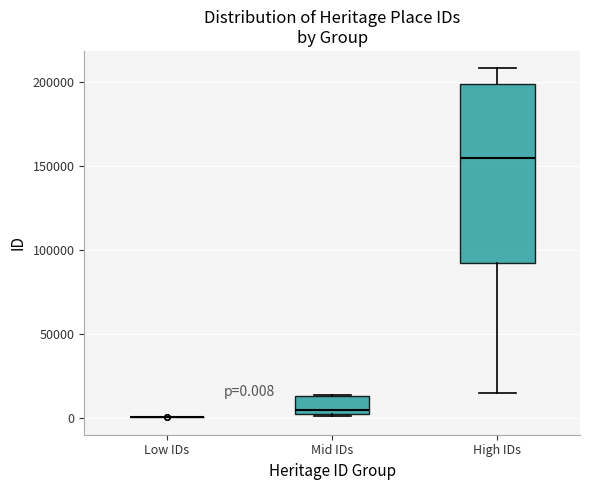

Which box is the tallest, from its lower edge to its upper edge?

High IDs